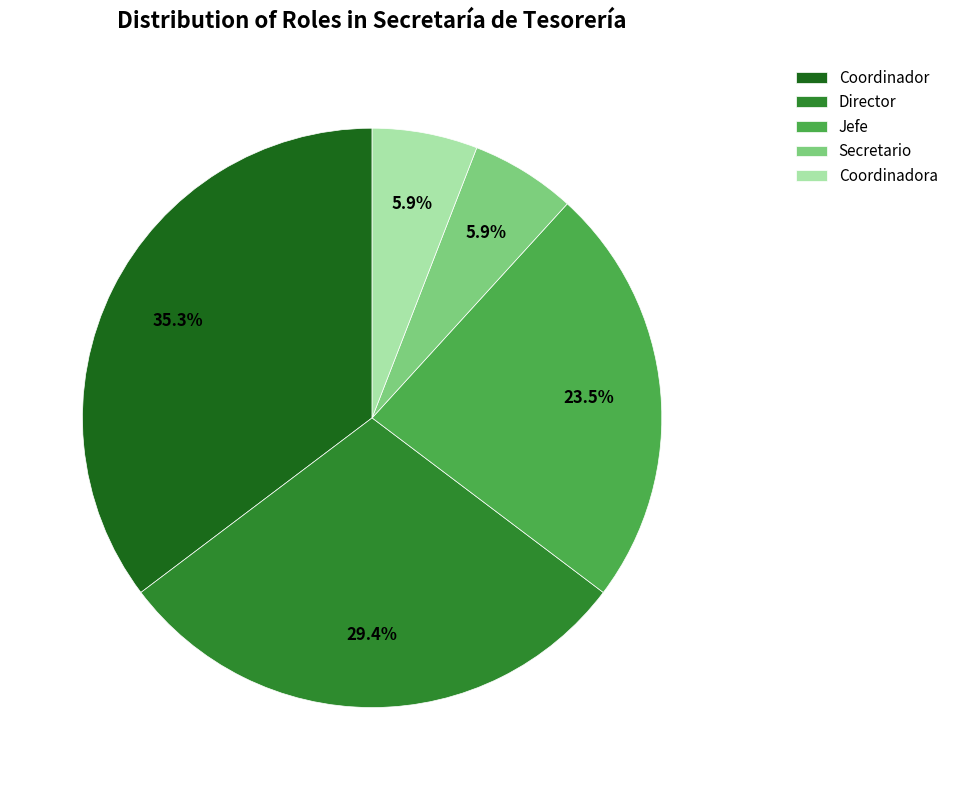

Combined, do Director and Secretario account for over 50%?

No